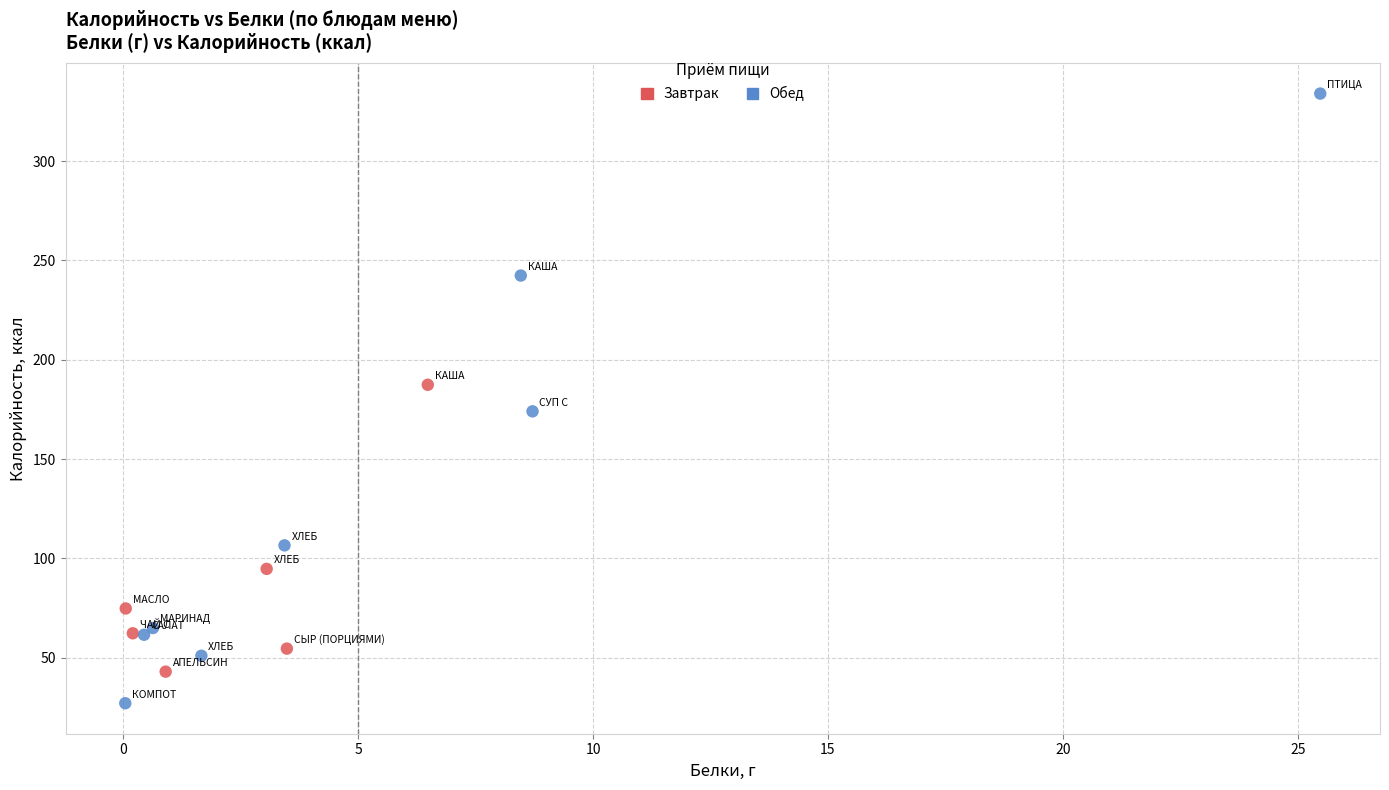

Which series reaches the minimum Y coordinate?

Обед